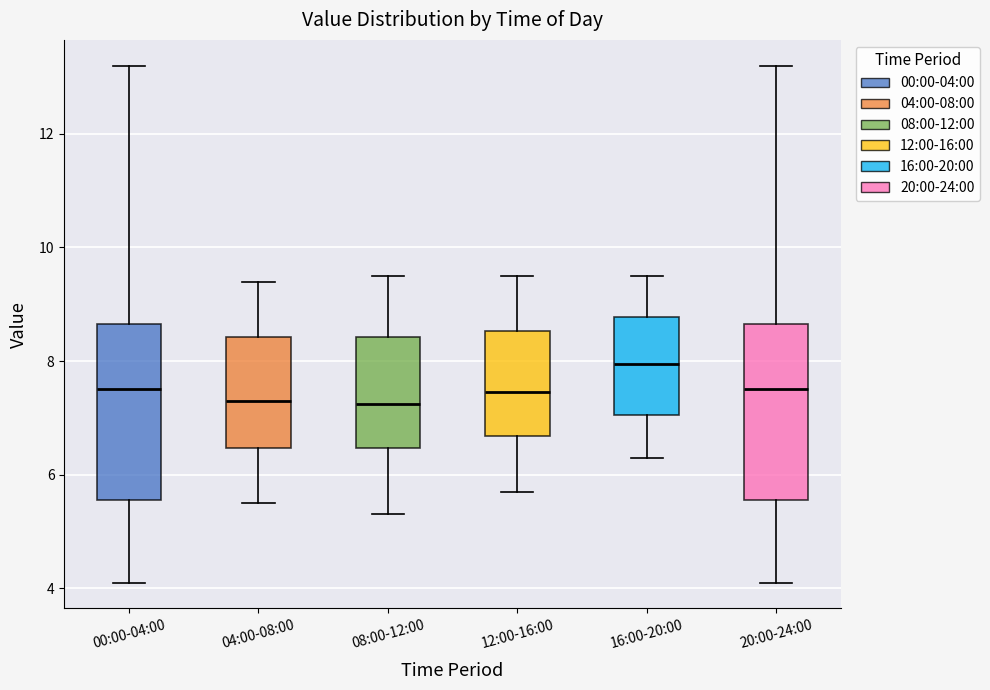

Reading left to right, read every box against the y-axis: the position of its median line, the range the box covers, and the ends of its whiskers. The values are not printed on the chart, so give them approximately, as read against the axis.

00:00-04:00: median 7.6, box 5.6 to 8.6, whiskers 4.2 to 13.2
04:00-08:00: median 7.4, box 6.4 to 8.4, whiskers 5.6 to 9.4
08:00-12:00: median 7.2, box 6.4 to 8.4, whiskers 5.4 to 9.6
12:00-16:00: median 7.4, box 6.6 to 8.6, whiskers 5.8 to 9.6
16:00-20:00: median 8.0, box 7.0 to 8.8, whiskers 6.4 to 9.6
20:00-24:00: median 7.6, box 5.6 to 8.6, whiskers 4.2 to 13.2